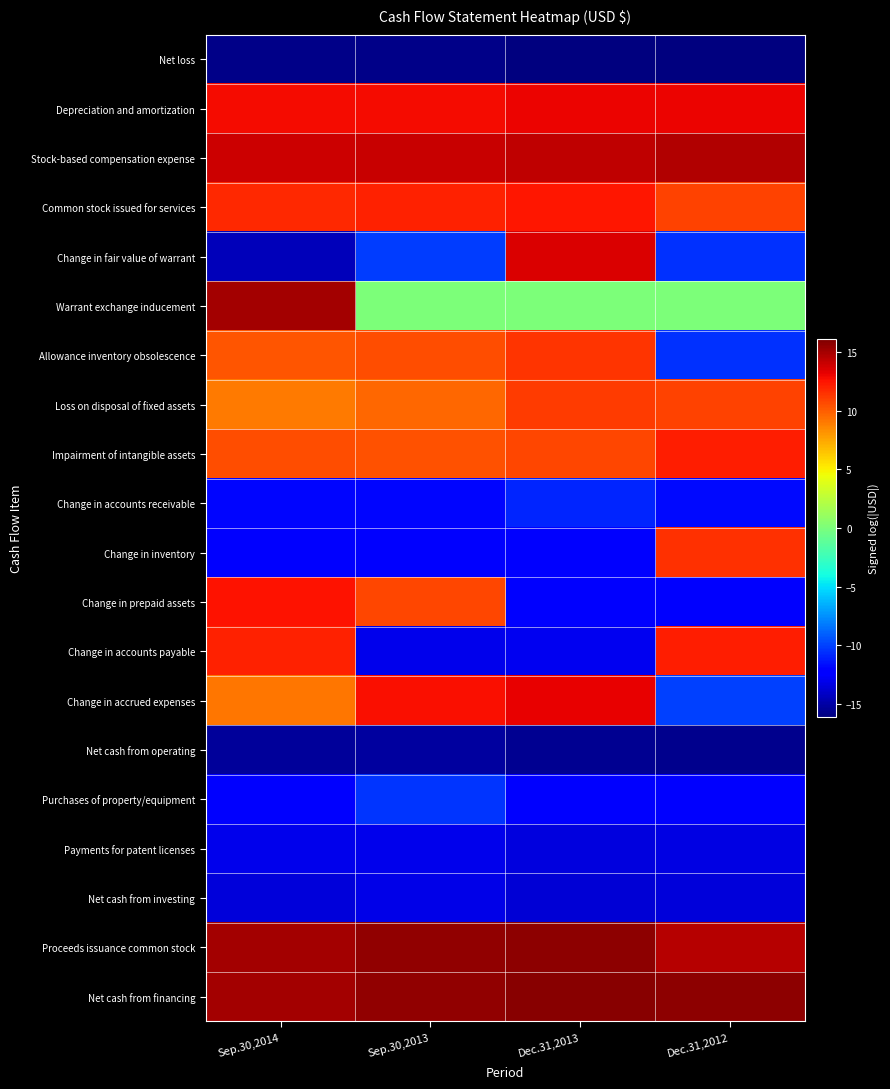

What is the minimum value shown in the chart?

-16.2